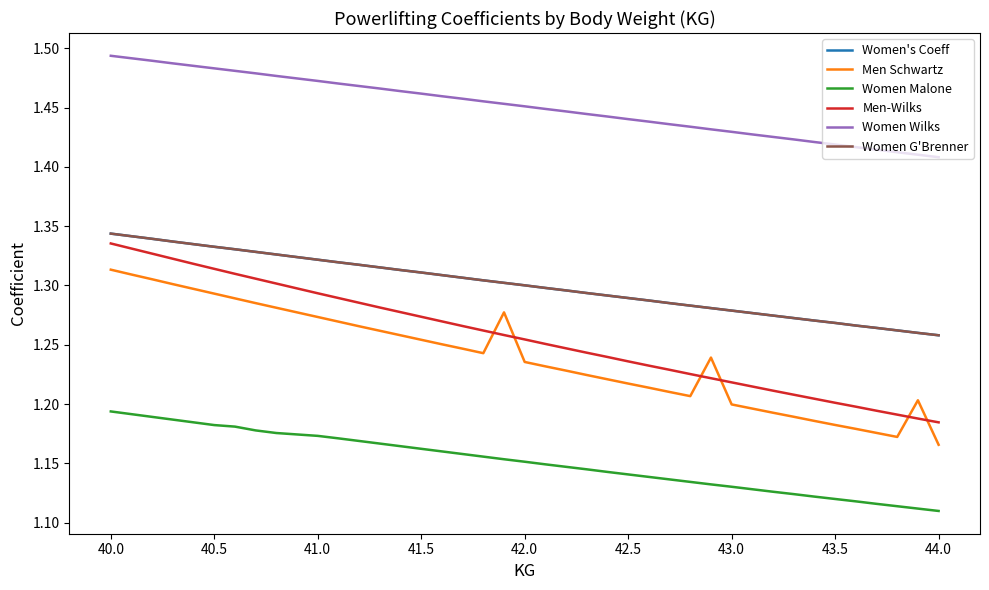

What are all the series names shown in the legend?

Women's Coeff, Men Schwartz, Women Malone, Men-Wilks, Women Wilks, Women G'Brenner